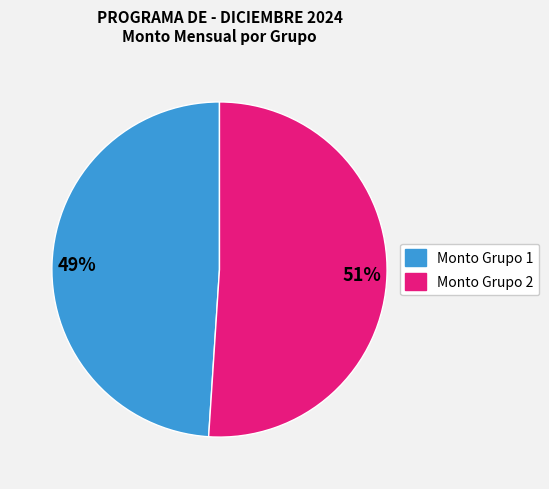

Count the number of slices in the pie.

2